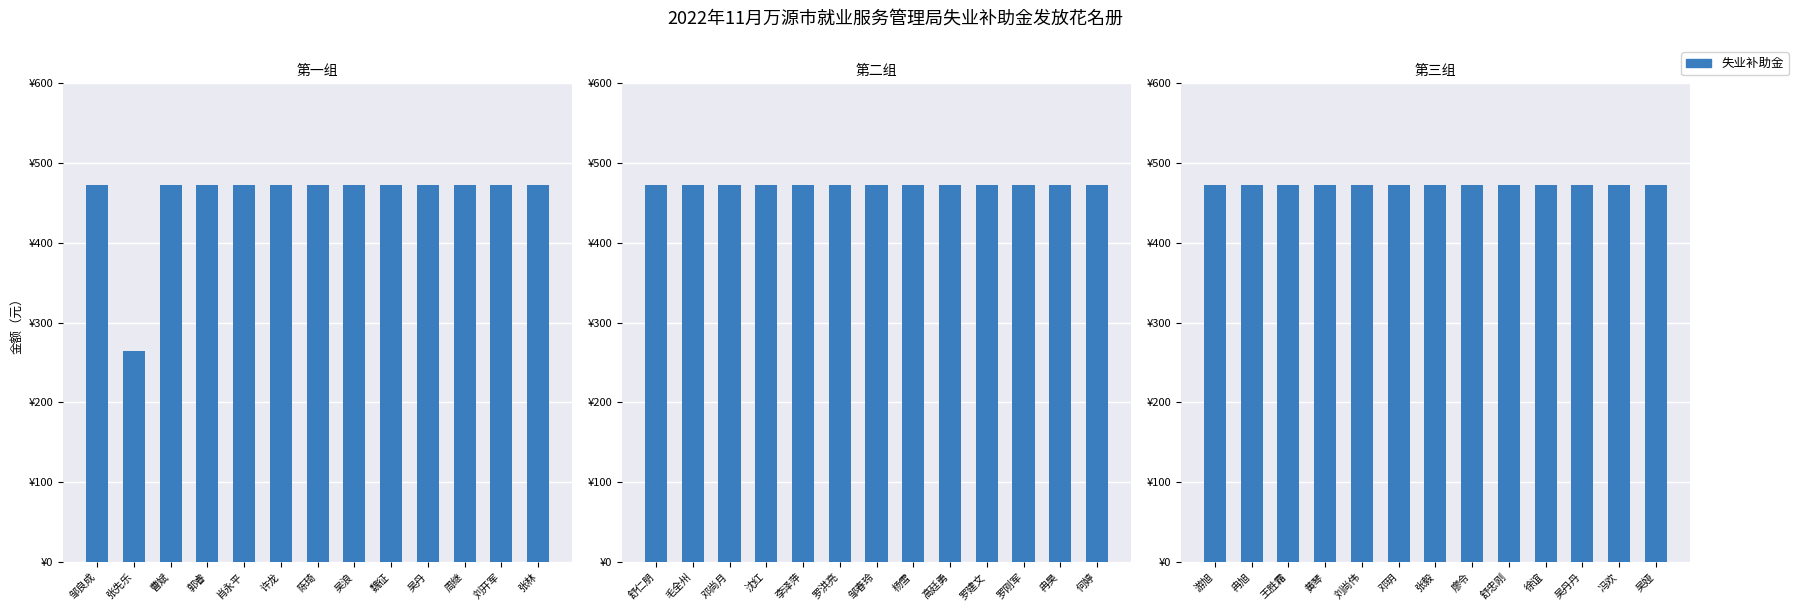

Reading left to right, transcribe all the data shown in this chart.

邹良成=472	张先乐=264	曹斌=472	郭睿=472	肖永平=472	许龙=472	陈琦=472	吴浪=472	魏征=472	吴丹=472	周继=472	刘开军=472	张林=472	舒仁朋=472	毛全州=472	邓尚月=472	沈红=472	李泽萍=472	罗洪亮=472	邹春玲=472	杨雪=472	高廷勇=472	罗建文=472	罗刚军=472	冉昊=472	何婷=472	游旭=472	冉旭=472	王胜霜=472	黄琴=472	刘尚伟=472	邓玥=472	张毅=472	廖令=472	舒忠刚=472	徐谊=472	吴丹丹=472	冯欢=472	吴娅=472